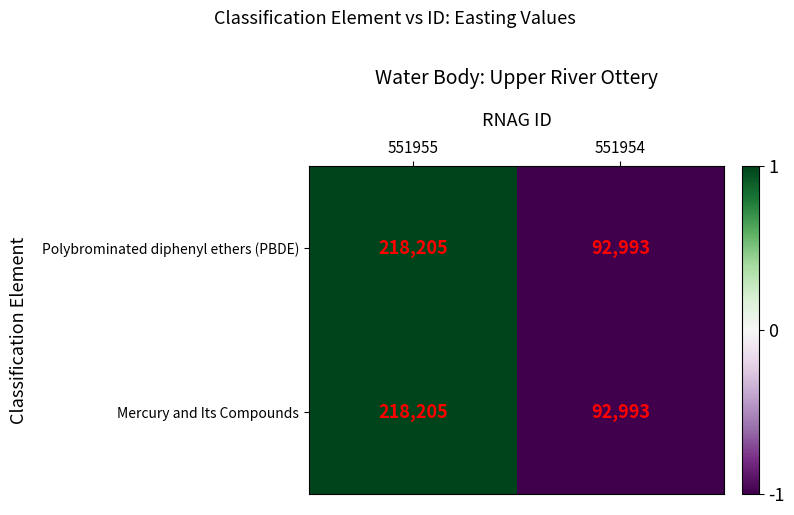

Is the value of Mercury and Its Compounds at 551955 greater than the value of Polybrominated diphenyl ethers (PBDE) at 551954?

Yes